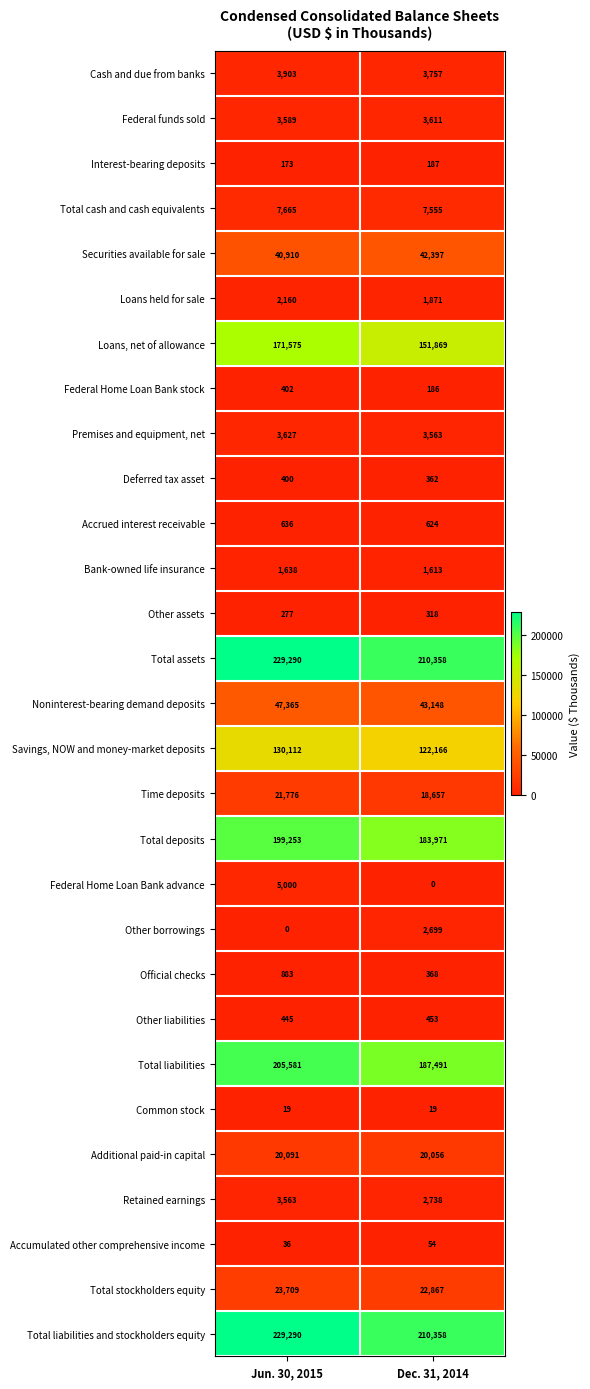

True or false: Accrued interest receivable has a value of 636 at Jun. 30, 2015.

True